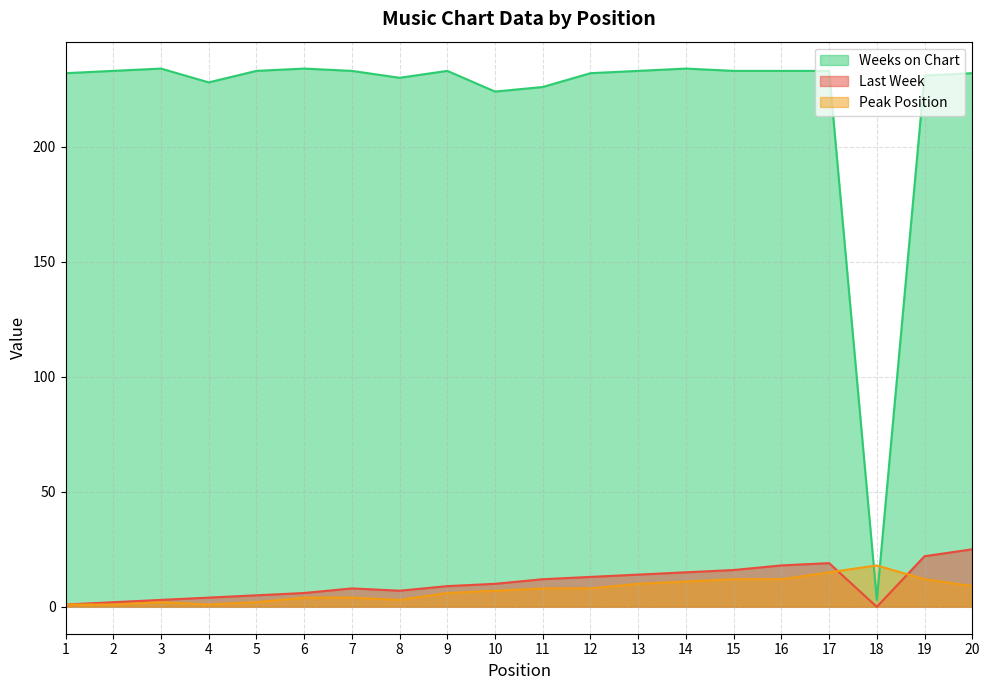

True or false: Weeks on Chart and Last Week intersect in this chart.

False